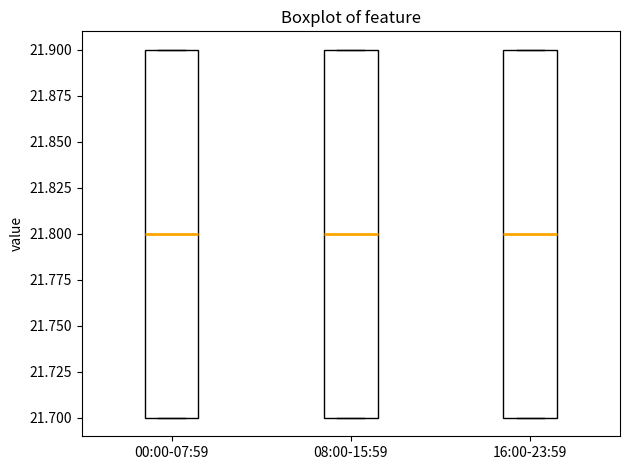

Reading left to right, read every box against the y-axis: the position of its median line, the range the box covers, and the ends of its whiskers. The values are not printed on the chart, so give them approximately, as read against the axis.

00:00-07:59: median 21.8, box 21.7 to 21.9, whiskers 21.7 to 21.9
08:00-15:59: median 21.8, box 21.7 to 21.9, whiskers 21.7 to 21.9
16:00-23:59: median 21.8, box 21.7 to 21.9, whiskers 21.7 to 21.9